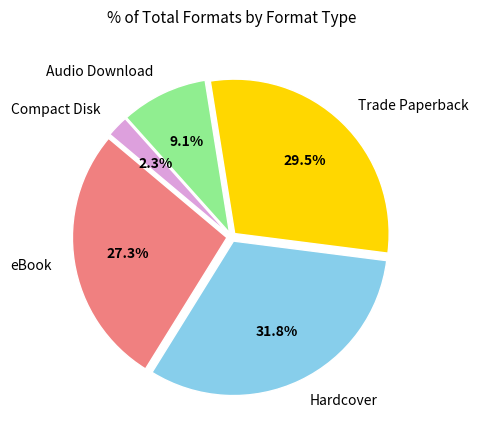

Rank the categories by value from highest to lowest.

Hardcover, Trade Paperback, eBook, Audio Download, Compact Disk